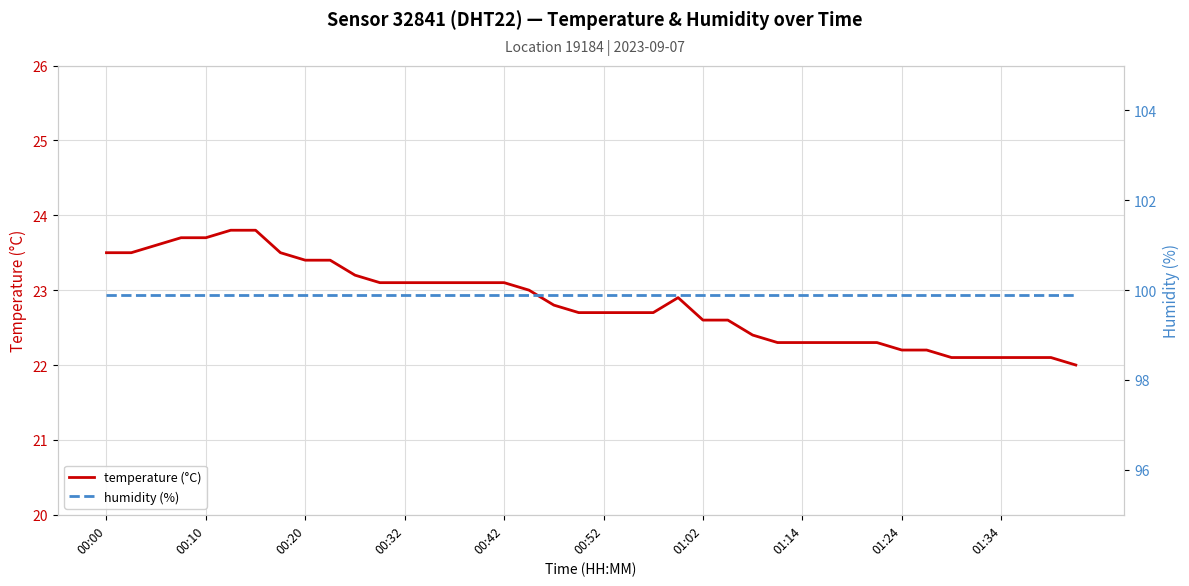

Is it true that temperature (°C) equals 23.1 at 00:32?

True